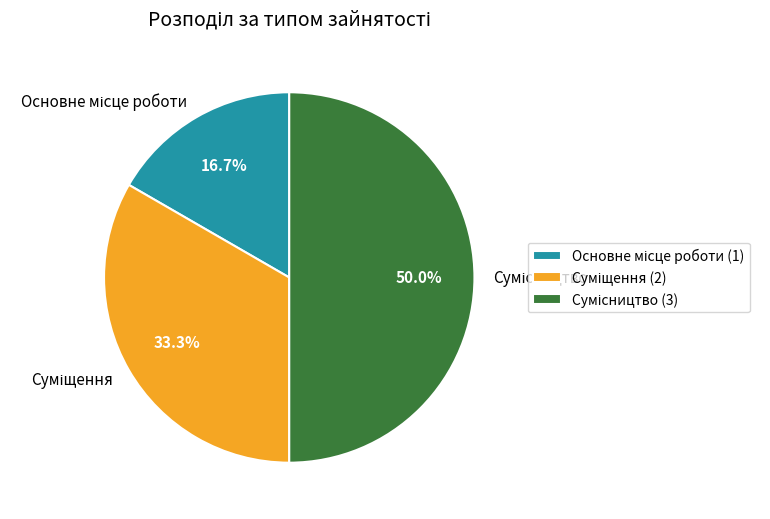

What percentage is the Основне місце роботи slice, to the nearest percent?

17%